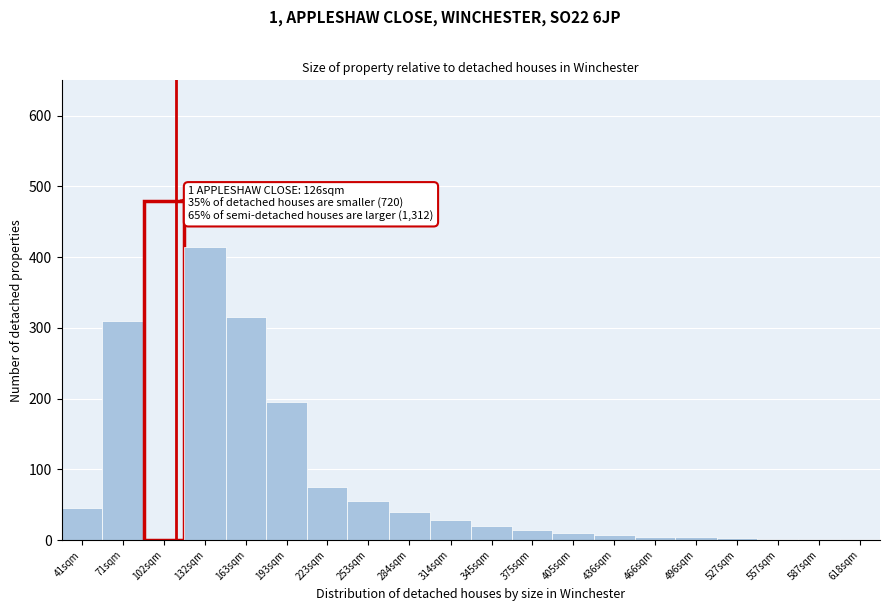

The chart shows a value of 2 at 587sqm. True or false?

True